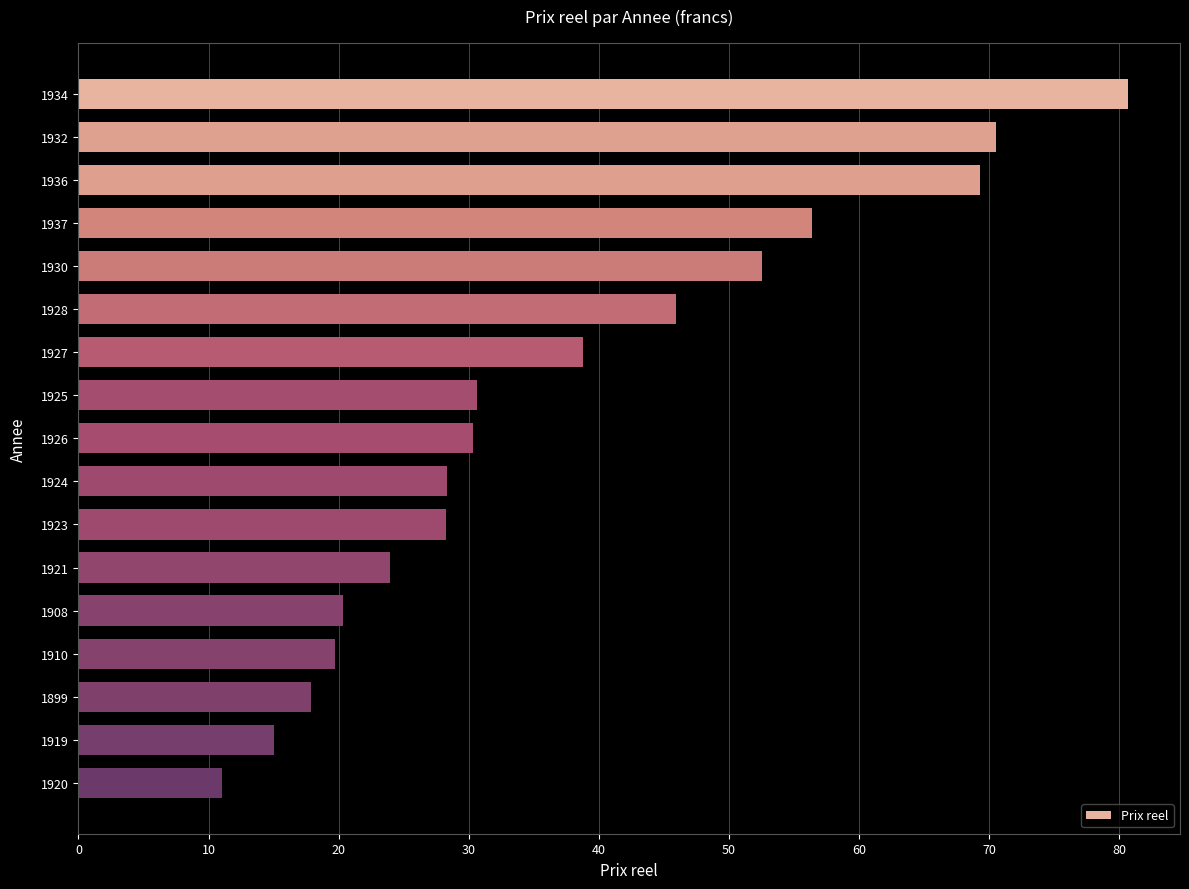

Are the bars grouped side by side (vs. stacked)?

No